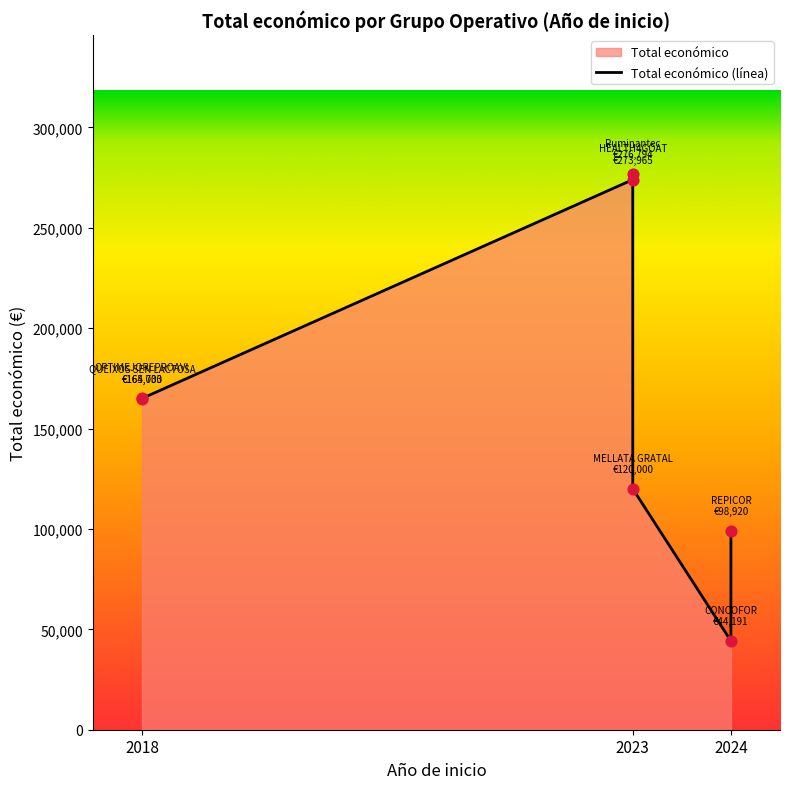

Between CONCOFOR and Ruminantec, which is larger?

Ruminantec